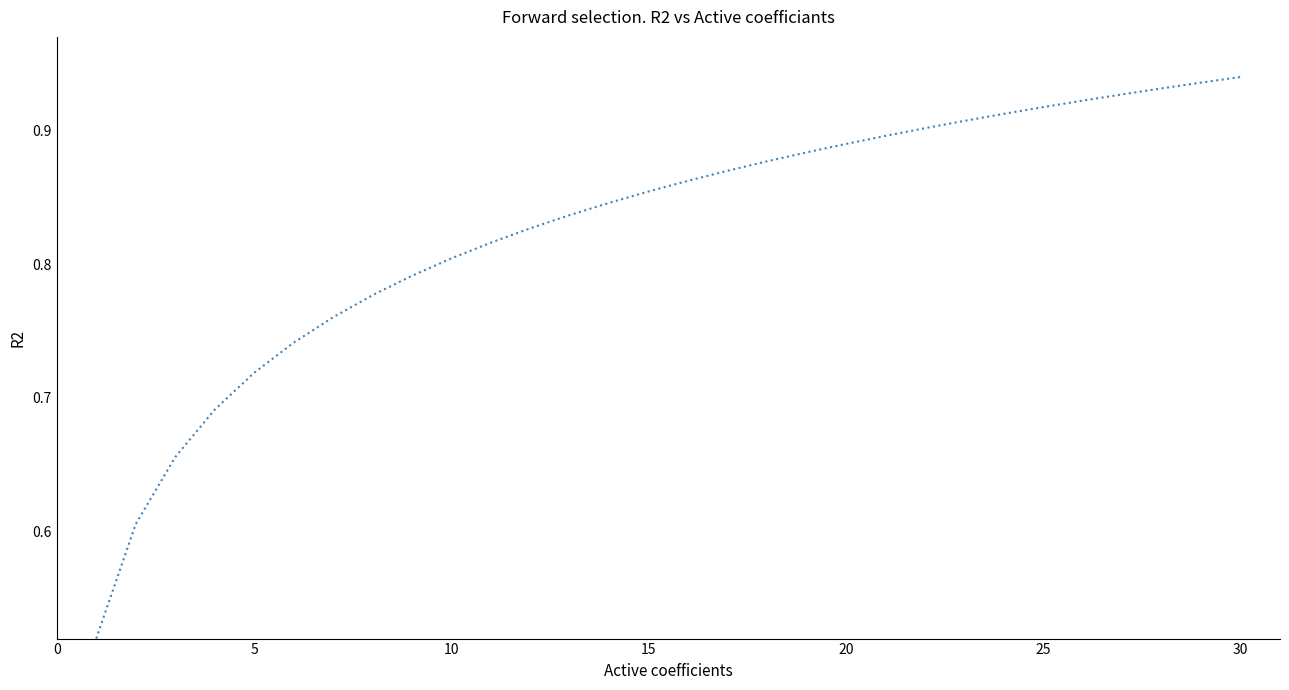

True or false: there are more than 1 points higher than both neighbors.

False